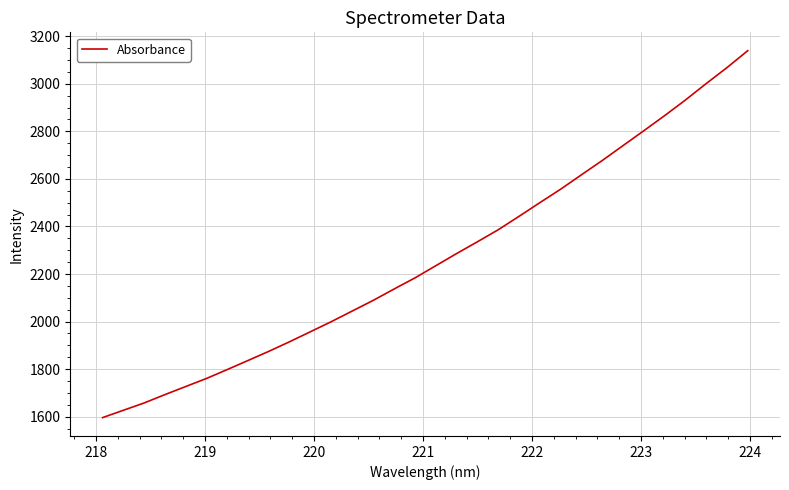

How many lines are shown in the chart?

1